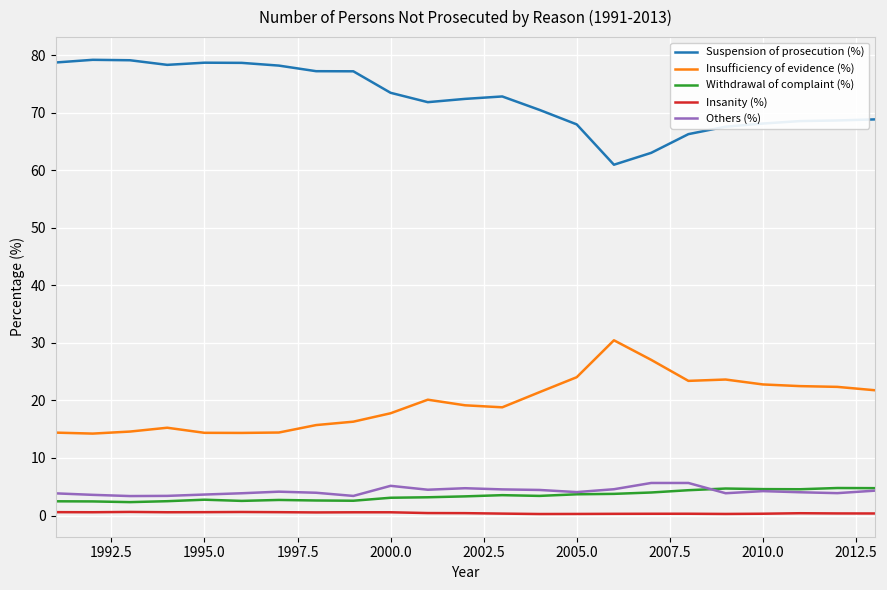

What is the highest value of the Withdrawal of complaint (%) series?

4.8